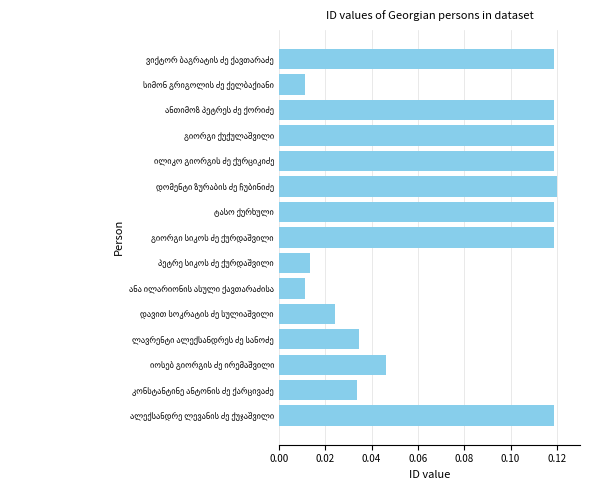

How many series are shown in this chart?

1